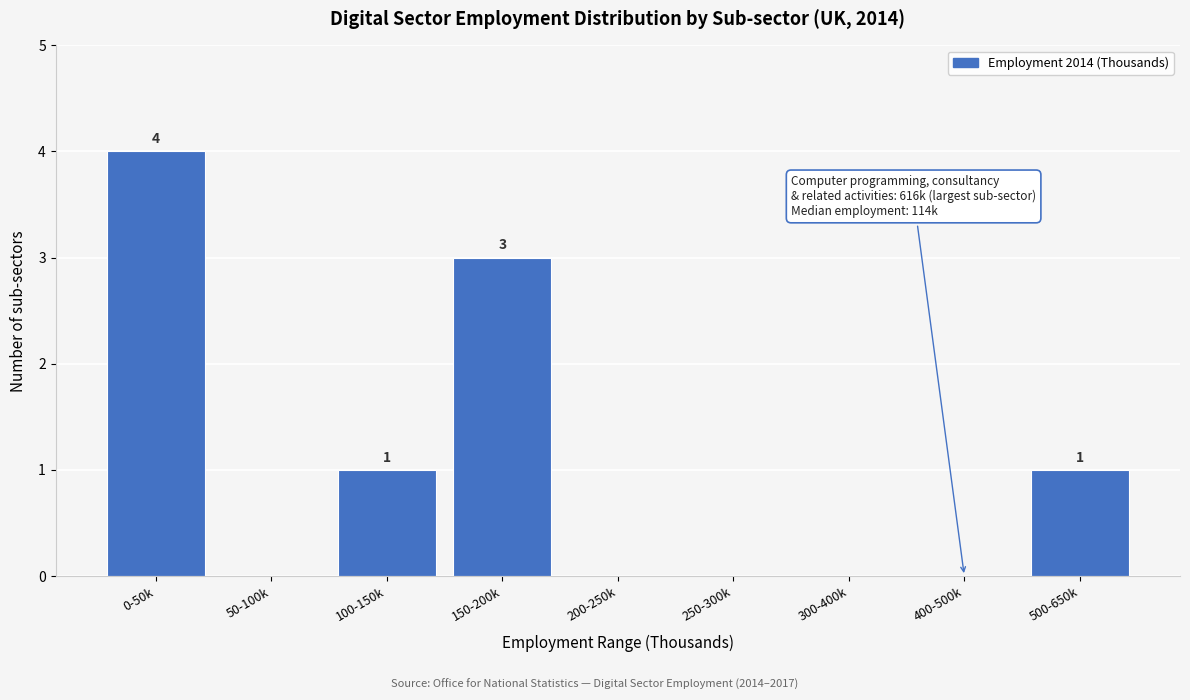

Reading left to right, transcribe all the data shown in this chart.

0-50k=4	50-100k=0	100-150k=1	150-200k=3	200-250k=0	250-300k=0	300-400k=0	400-500k=0	500-650k=1